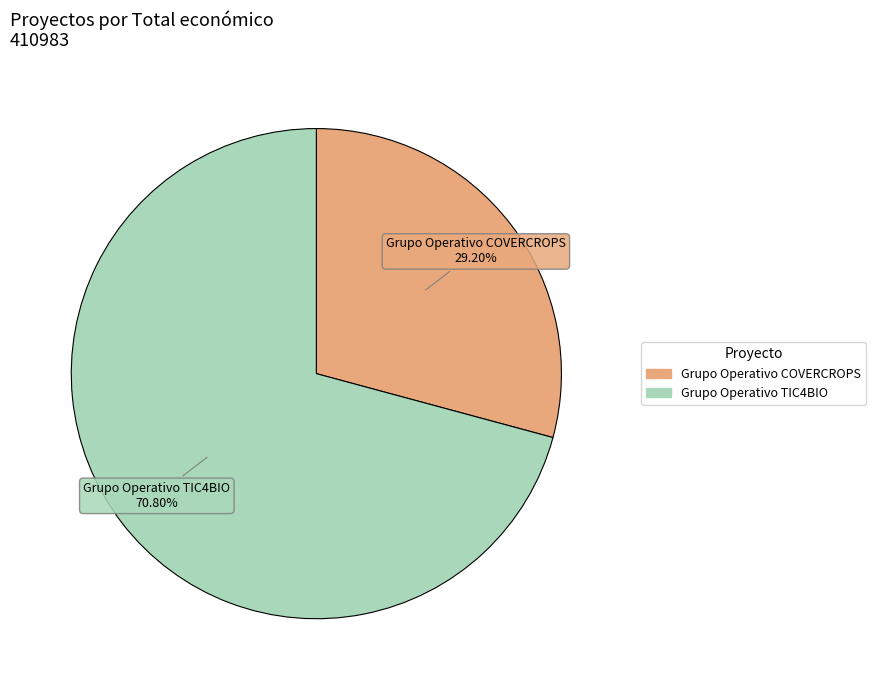

How many segments does this pie chart have?

2